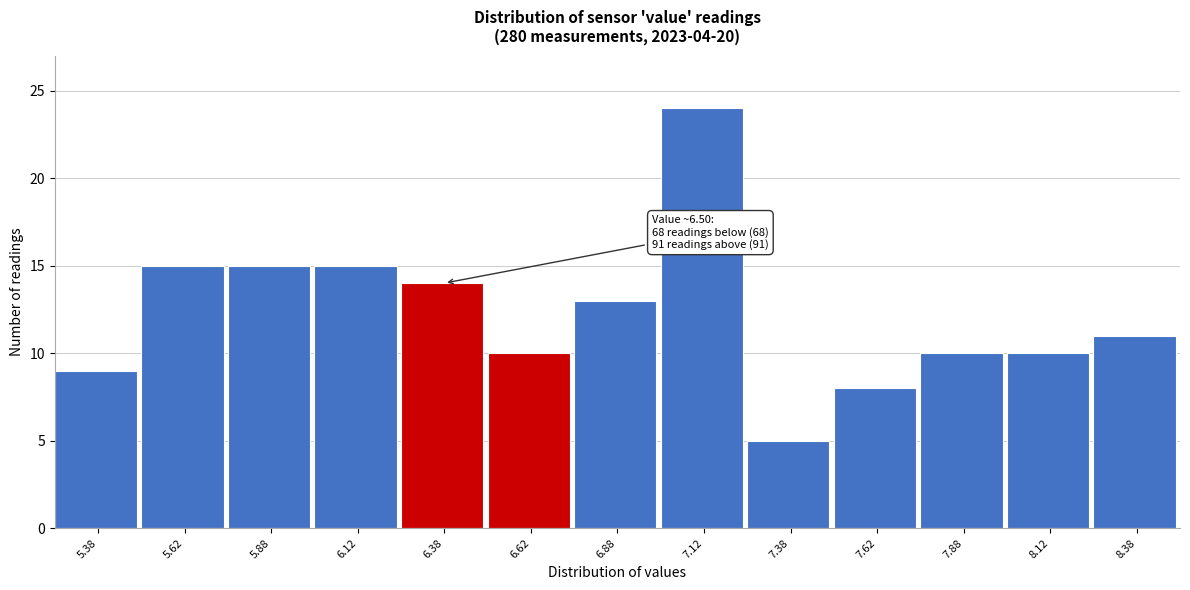

Over which range of the x-axis is the bar tallest?

7.00 to 7.25